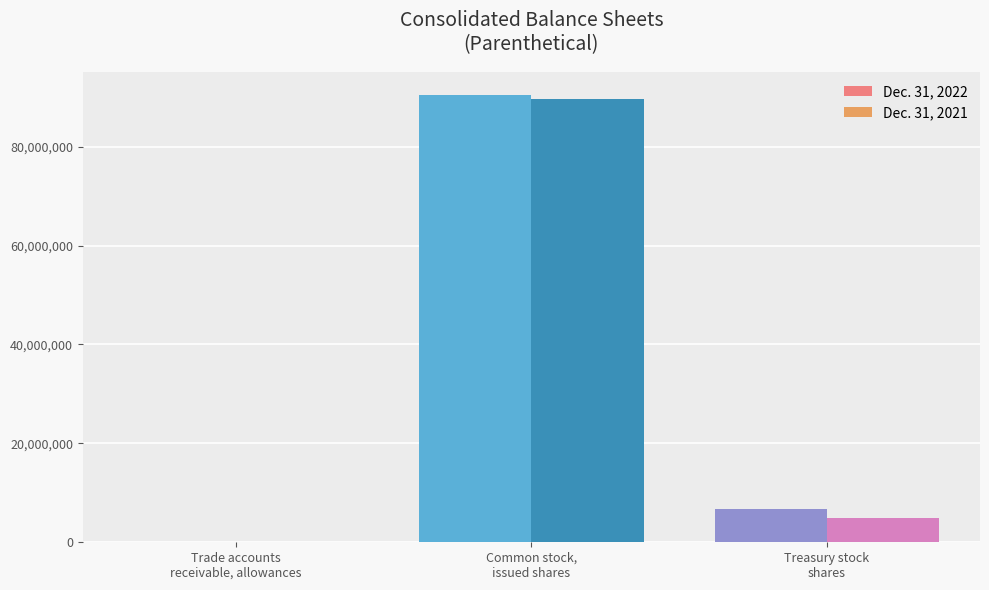

How many series are shown in this chart?

2